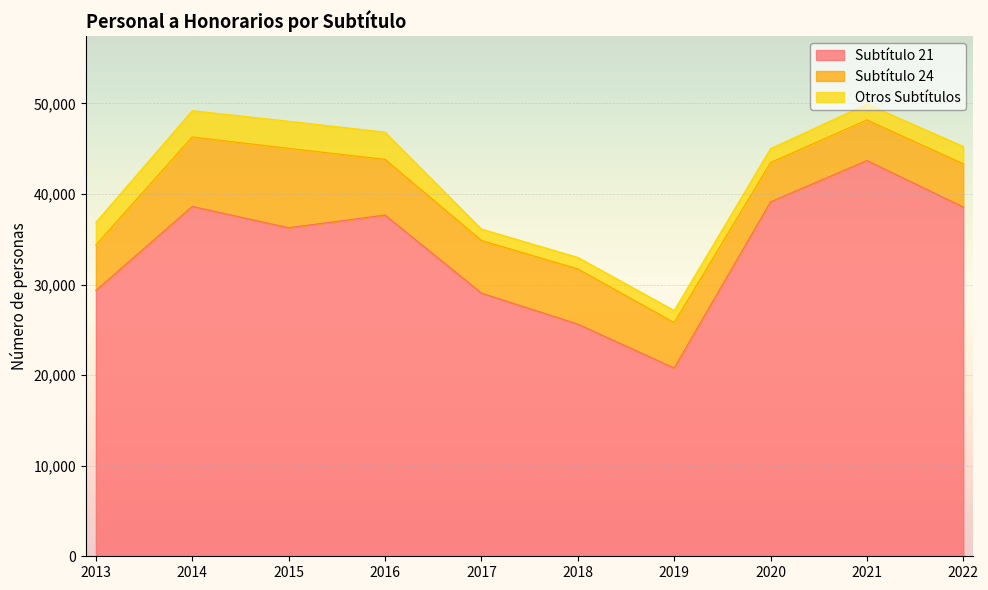

Where is the first local minimum for Otros Subtítulos?

2017